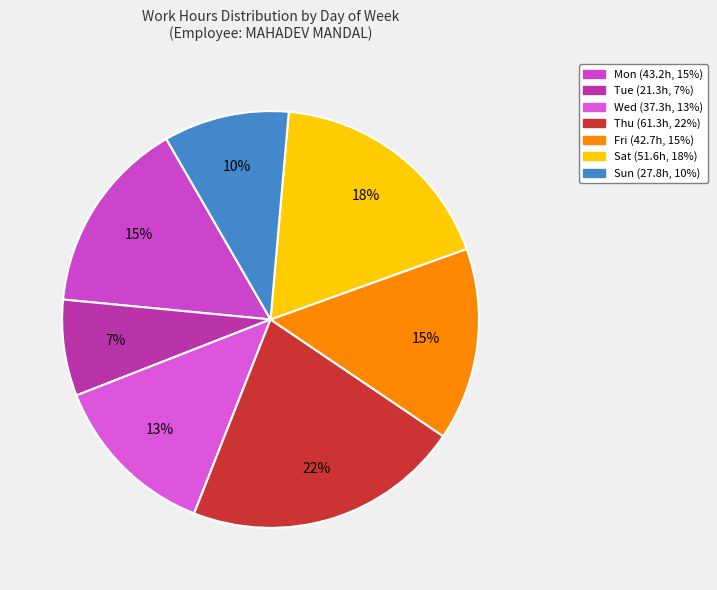

To the nearest percent, what is the difference between the largest and smallest slice percentages?

14%